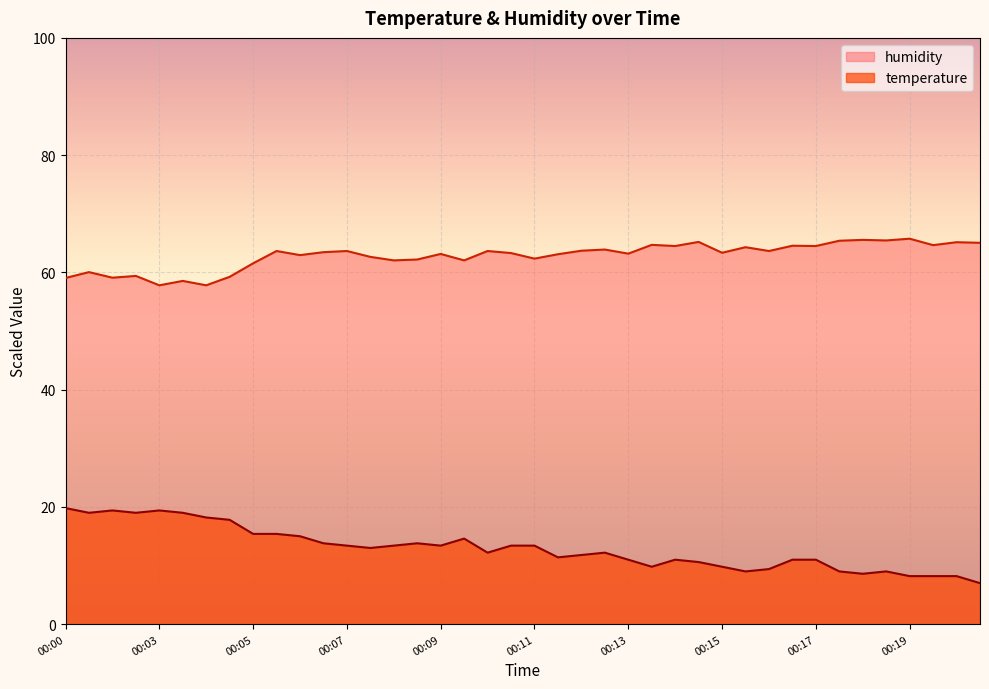

Is it true that humidity equals 43.1 at 00:20?

False